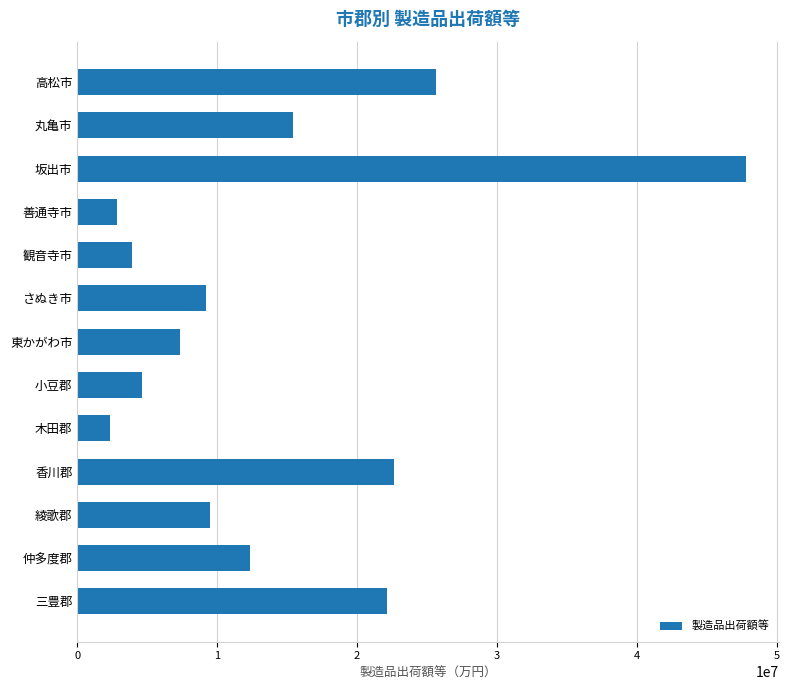

How many categories are shown in the chart?

13